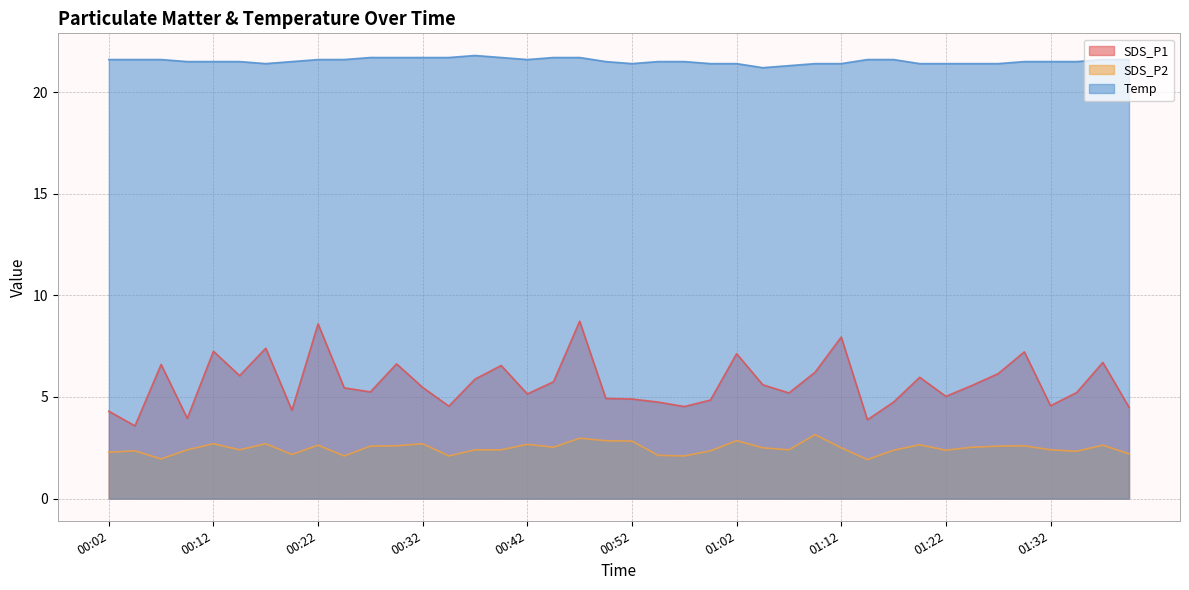

Which series has the largest range (max minus min)?

SDS_P1